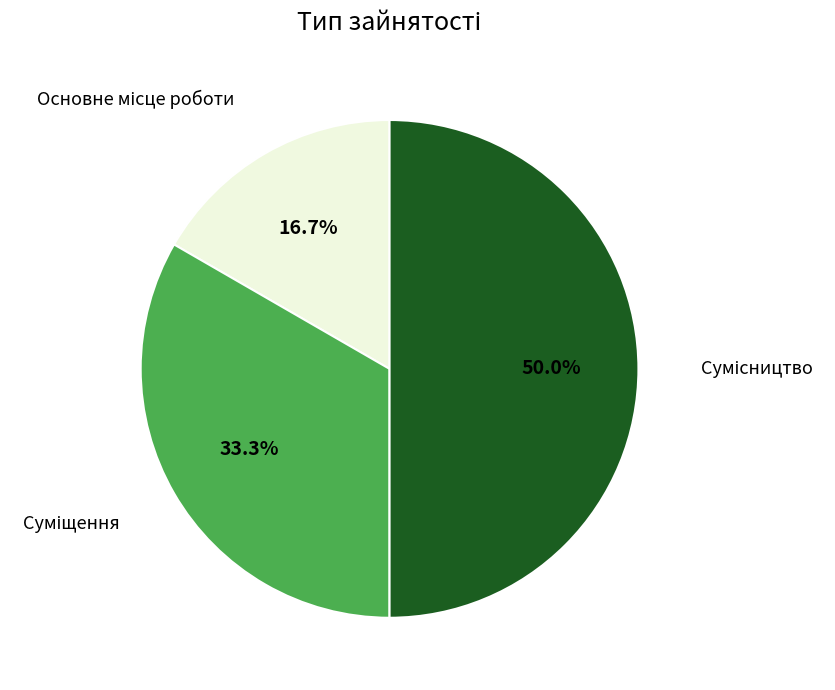

Count the number of slices in the pie.

3